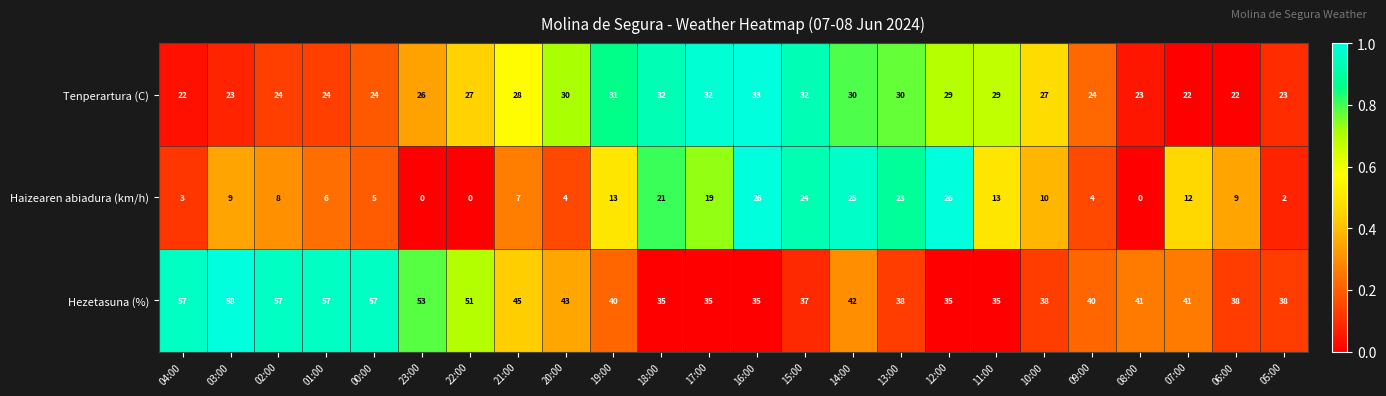

True or false: Haizearen abiadura (km/h) has a value of 21 at 18:00.

True